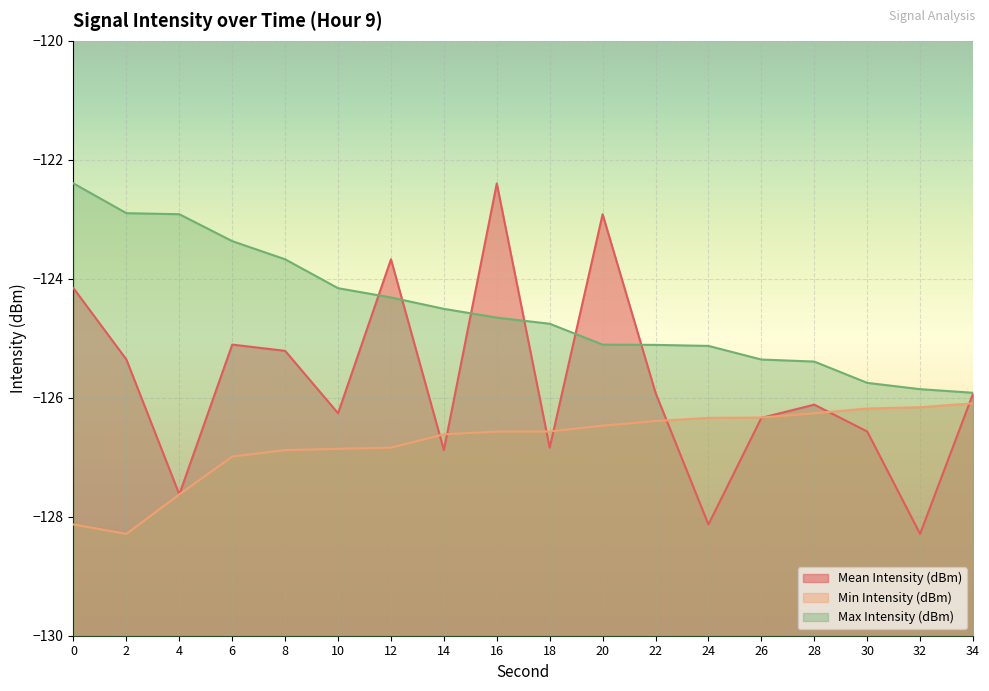

Reading right to left, list all the values displayed in this chart.

Mean Intensity (dBm): 34=-125.9	32=-128.3	30=-126.6	28=-126.1	26=-126.3	24=-128.1	22=-125.9	20=-122.9	18=-126.8	16=-122.4	14=-126.9	12=-123.7	10=-126.3	8=-125.2	6=-125.1	4=-127.6	2=-125.4	0=-124.2
Min Intensity (dBm): 34=-126.1	32=-126.2	30=-126.2	28=-126.3	26=-126.3	24=-126.3	22=-126.4	20=-126.5	18=-126.6	16=-126.6	14=-126.6	12=-126.8	10=-126.9	8=-126.9	6=-127.0	4=-127.6	2=-128.3	0=-128.1
Max Intensity (dBm): 34=-125.9	32=-125.9	30=-125.7	28=-125.4	26=-125.4	24=-125.1	22=-125.1	20=-125.1	18=-124.8	16=-124.7	14=-124.5	12=-124.3	10=-124.2	8=-123.7	6=-123.4	4=-122.9	2=-122.9	0=-122.4